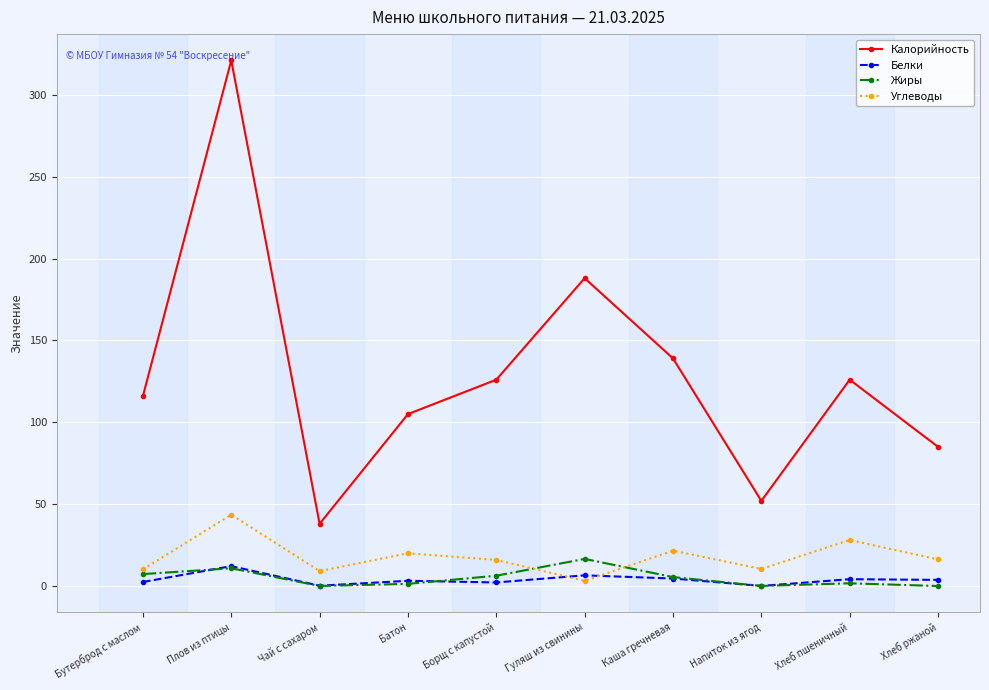

At how many categories does at least one series exceed 2?

10